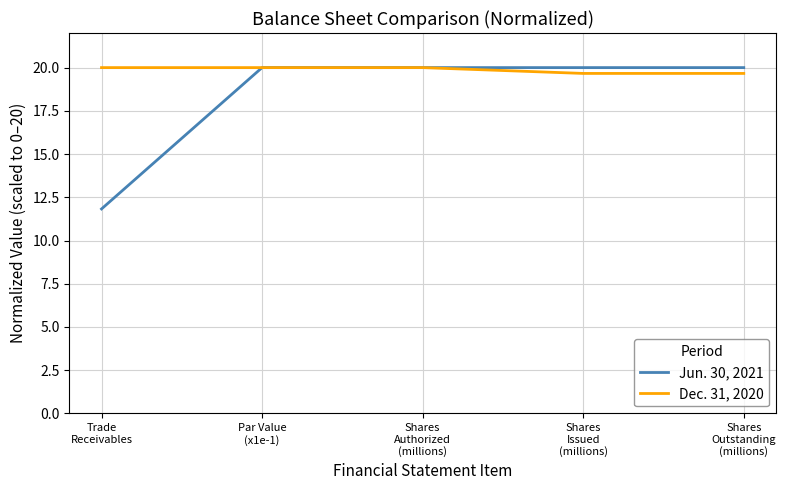

How many series are shown in this chart?

2